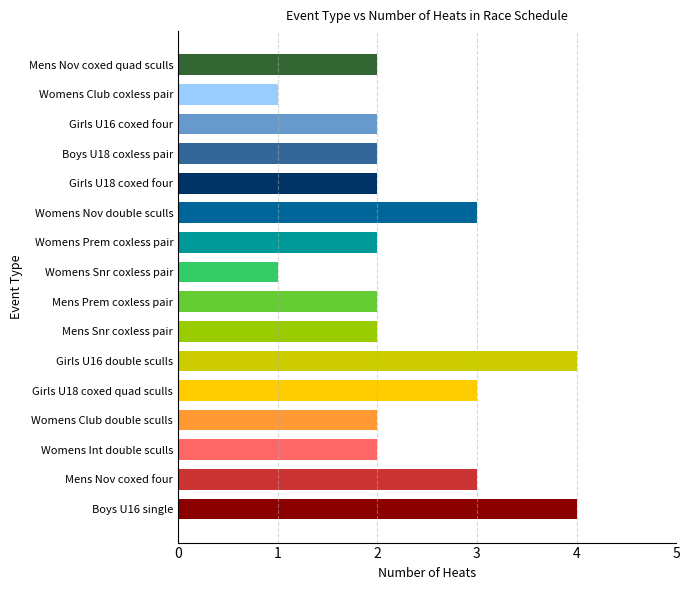

How many distinct data groups are displayed?

1